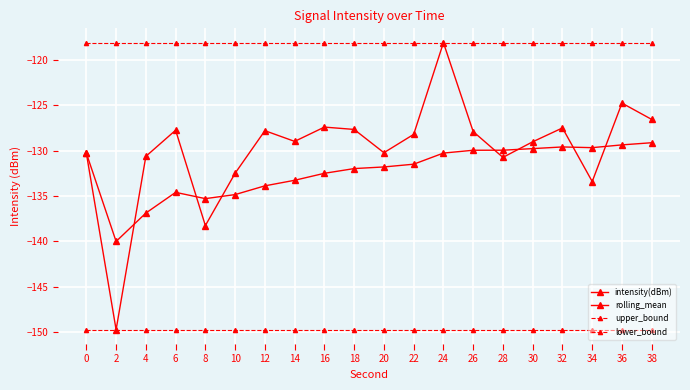

How many lines are shown in the chart?

4